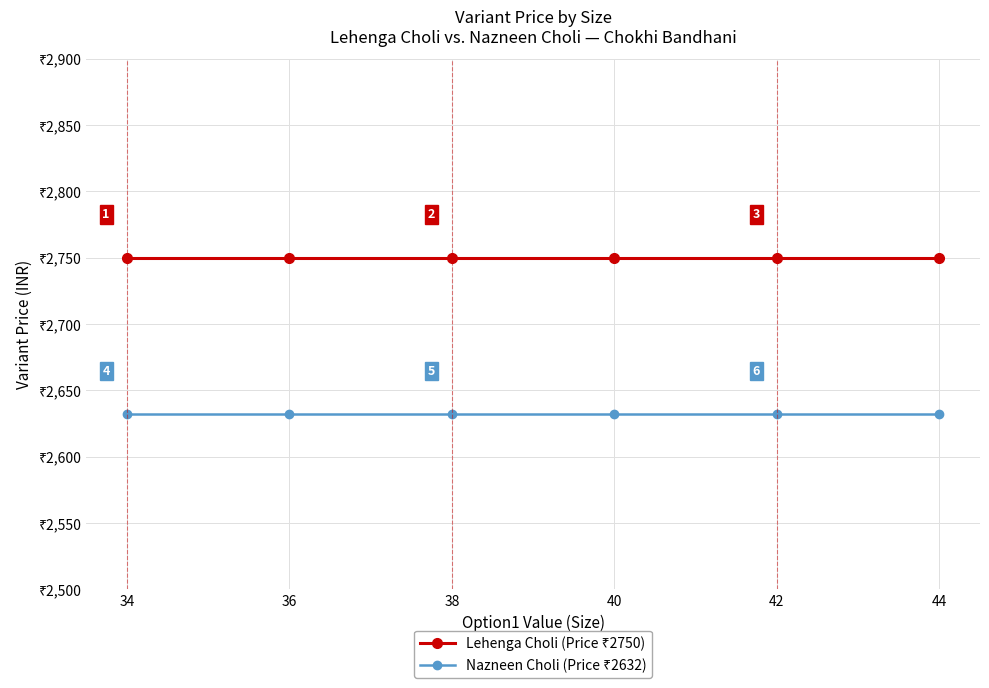

What is the value of the Nazneen Choli (Price ₹2632) point at the 3rd from the left?

2632